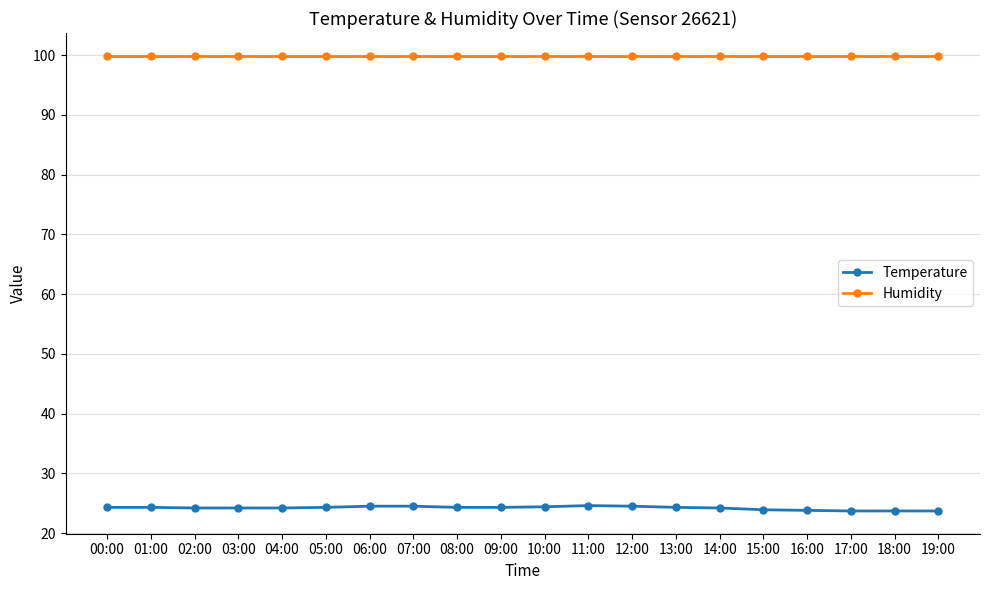

What is the greatest value displayed?

99.9